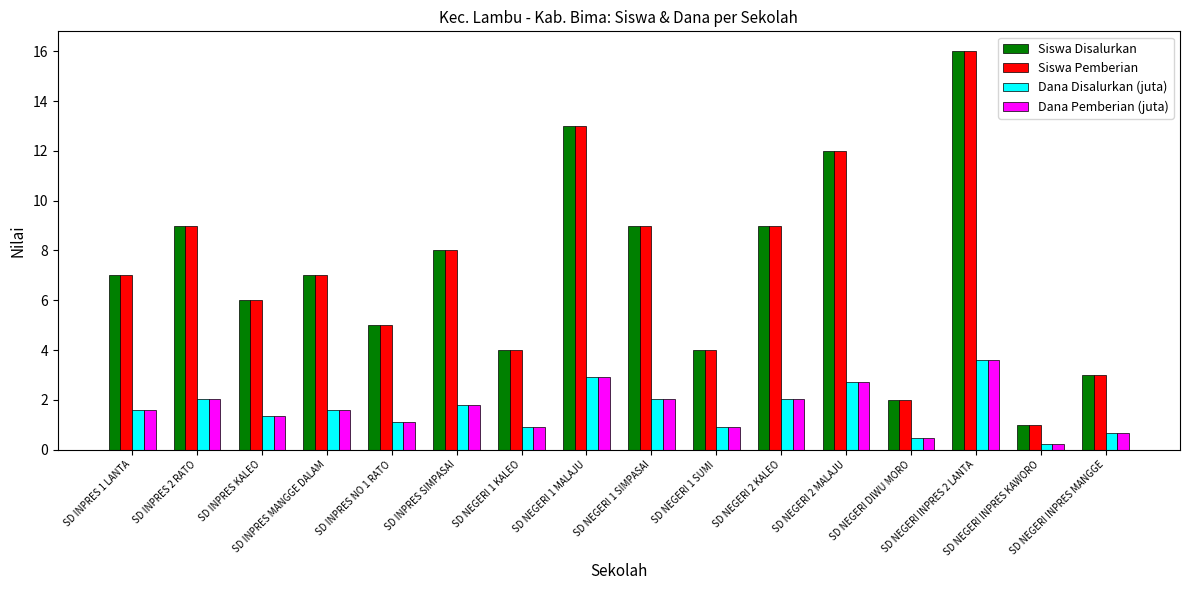

What is the difference between the highest and lowest values at SD NEGERI INPRES 2 LANTA?

12.4